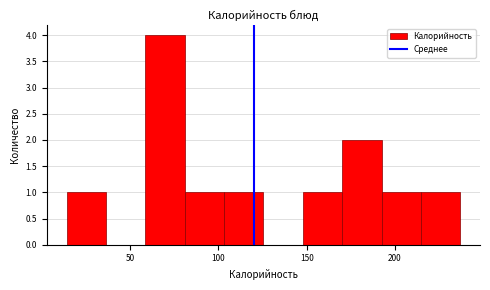

How tall is the bar that spans 60 to 80 on the x-axis? Neither the bar edges nor the heights are printed on the chart, so give them approximately, as read against the axes.

4